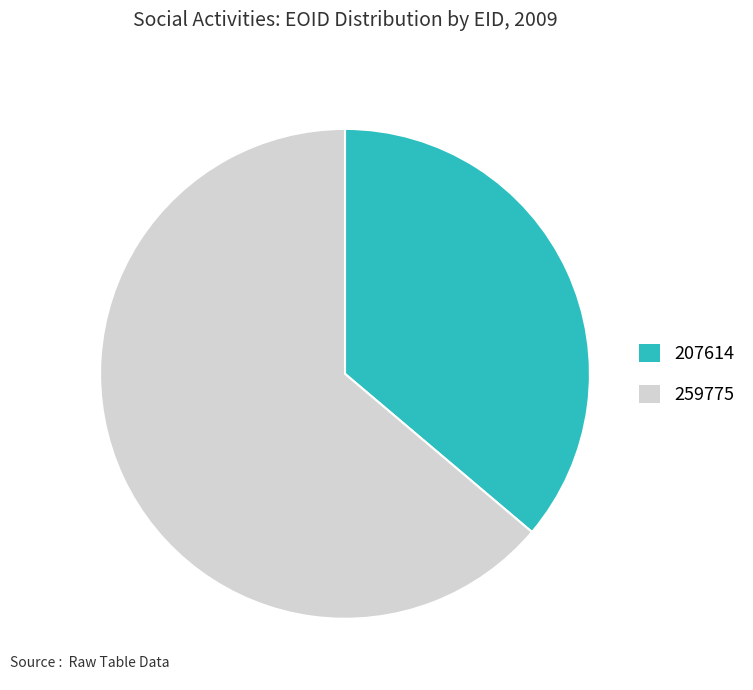

Does 207614 account for over 50% of the chart?

No